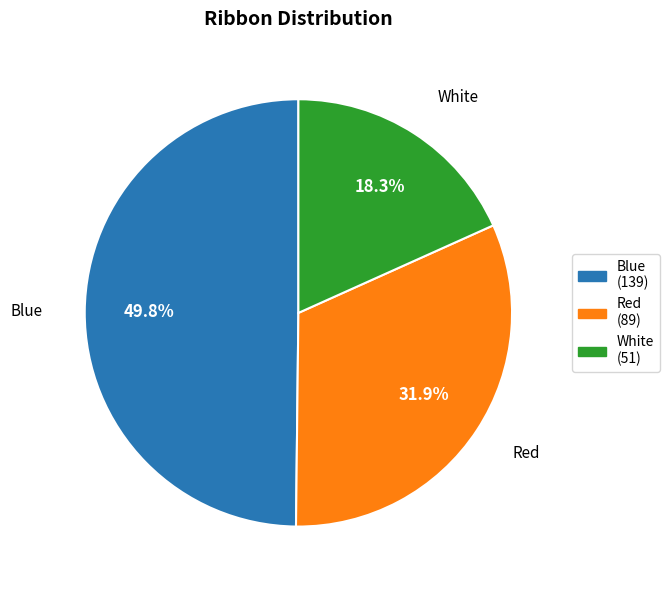

Is there a majority slice in this chart?

No